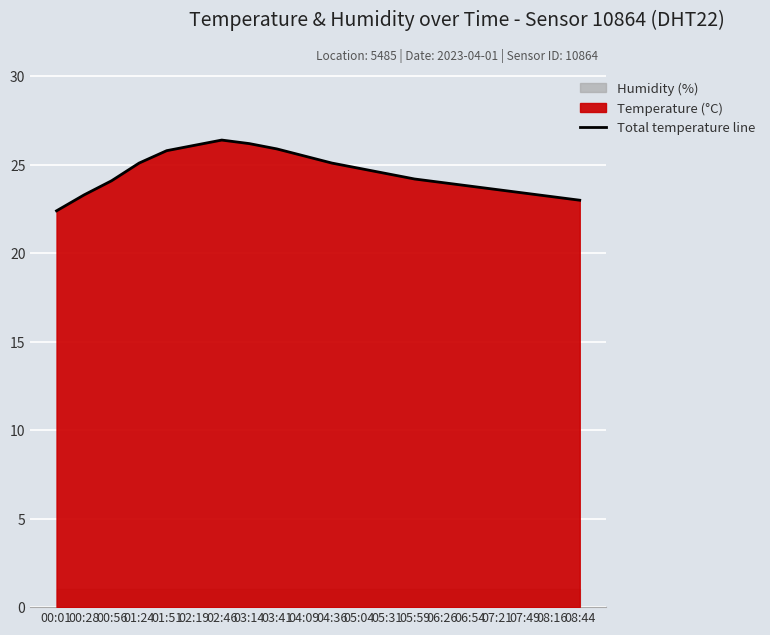

Rank the categories by value from highest to lowest.

02:46, 03:14, 02:19, 03:41, 01:51, 04:09, 01:24, 04:36, 05:04, 05:31, 05:59, 00:56, 06:26, 06:54, 07:21, 07:49, 00:28, 08:16, 08:44, 00:01